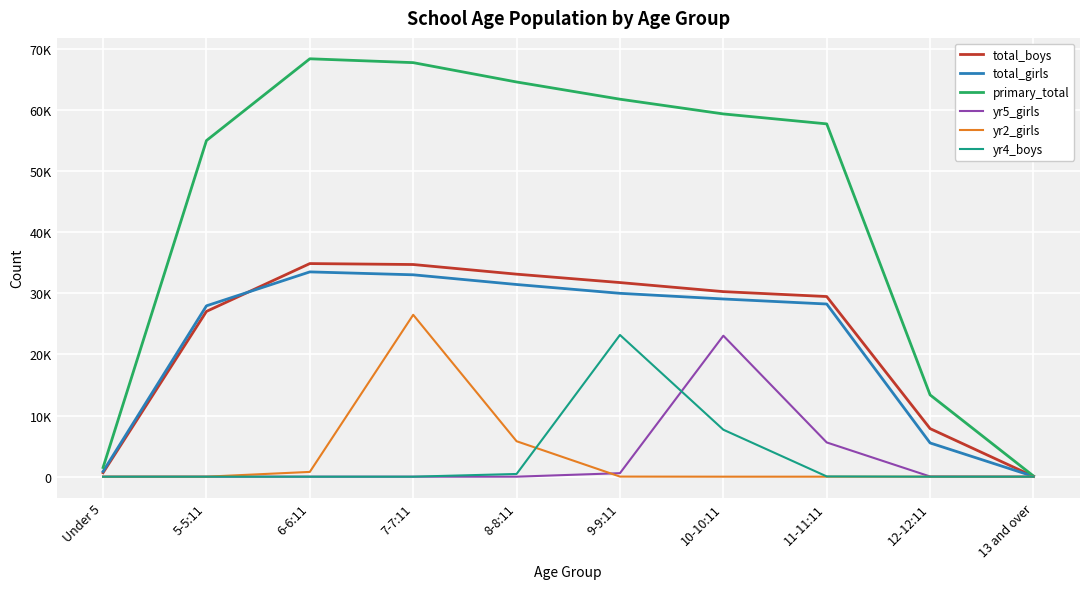

What is the approximate value of yr4_boys at 10-10:11, to the nearest 100?

7700